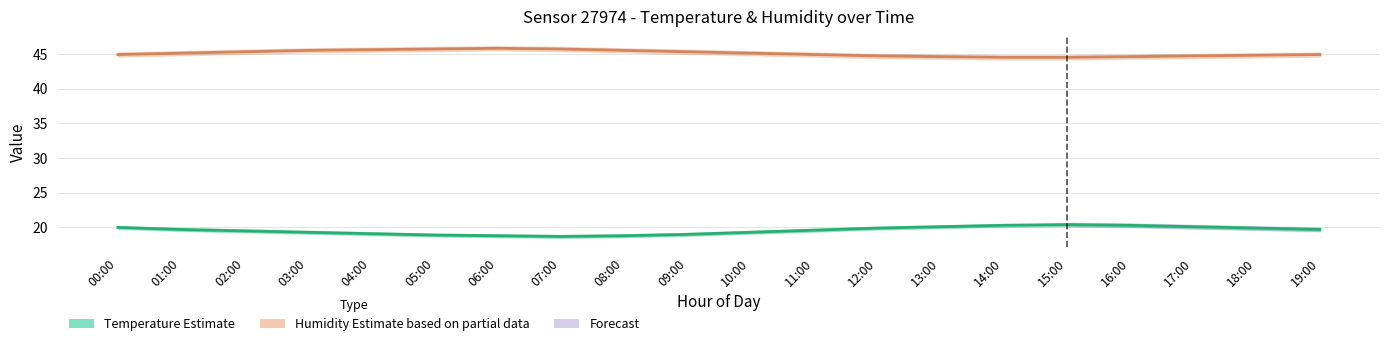

The value of Temperature (Estimate) at 18:00 is 35.8. True or false?

False